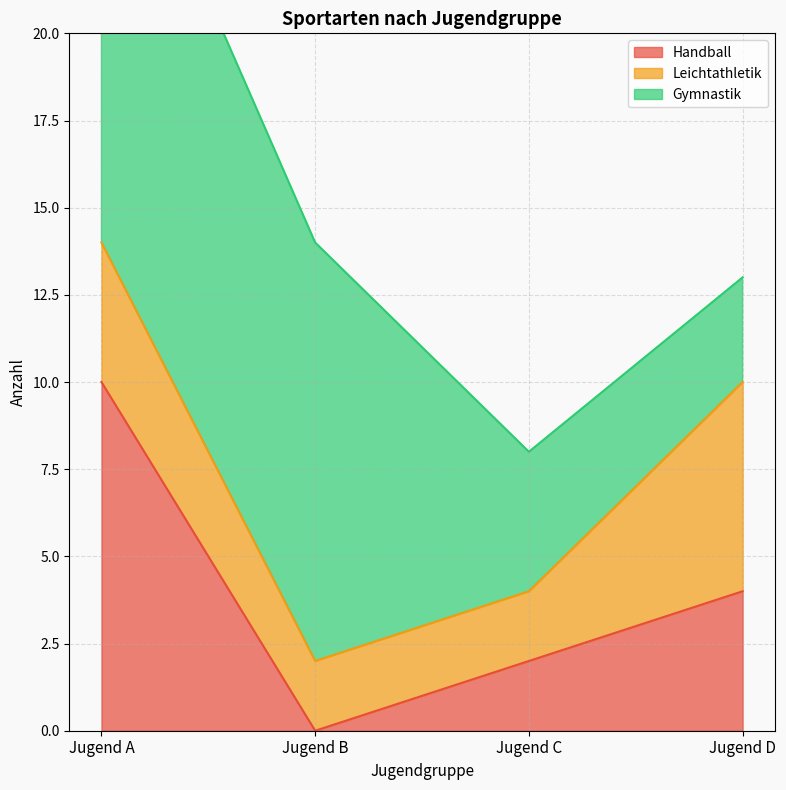

What is the sum of the Gymnastik values at Jugend C and Jugend B?

16